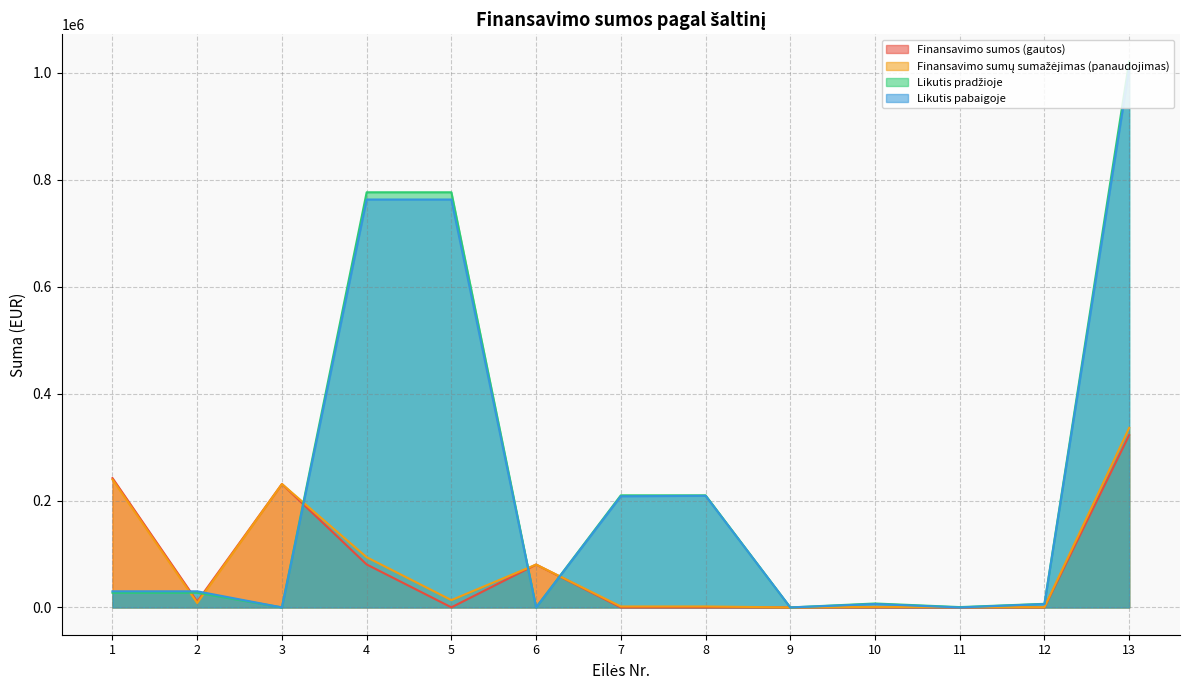

Between 5 and 11, which series saw the biggest shift?

Likutis pradžioje